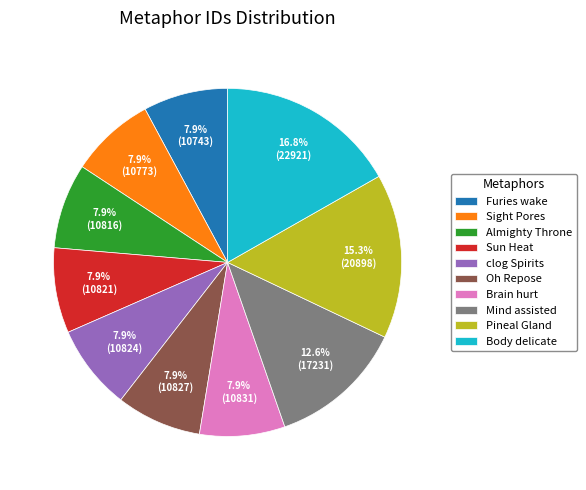

What percentage is the clog Spirits slice, to the nearest percent?

8%